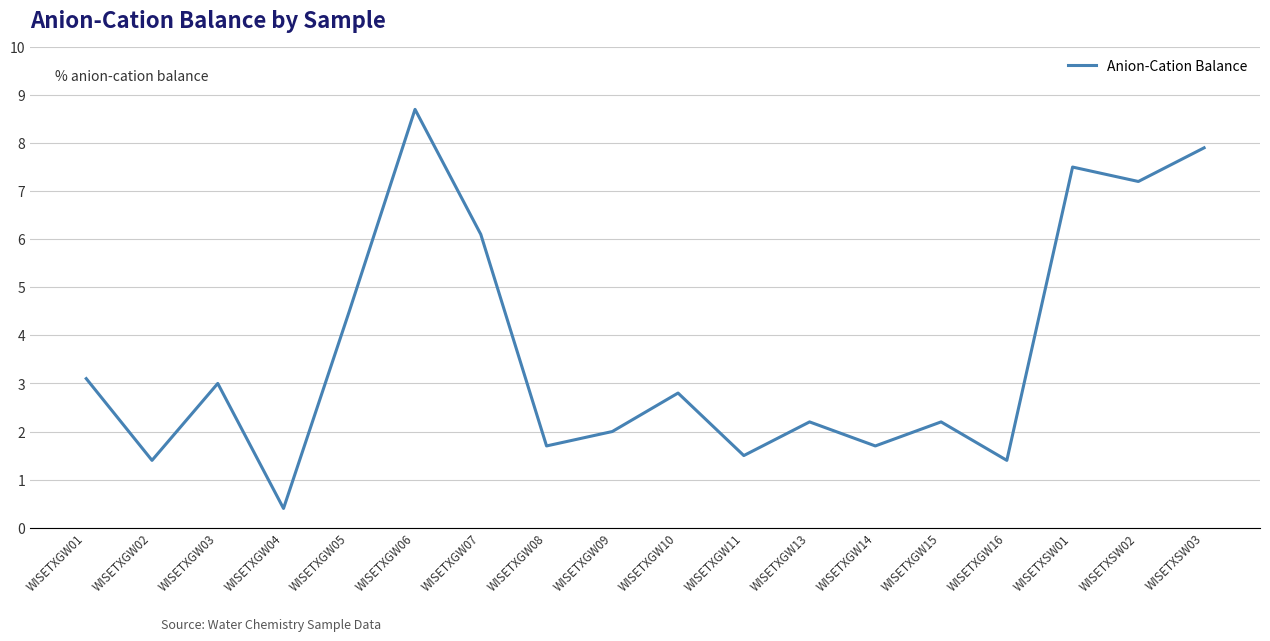

Where is the first local minimum?

WISETXGW02